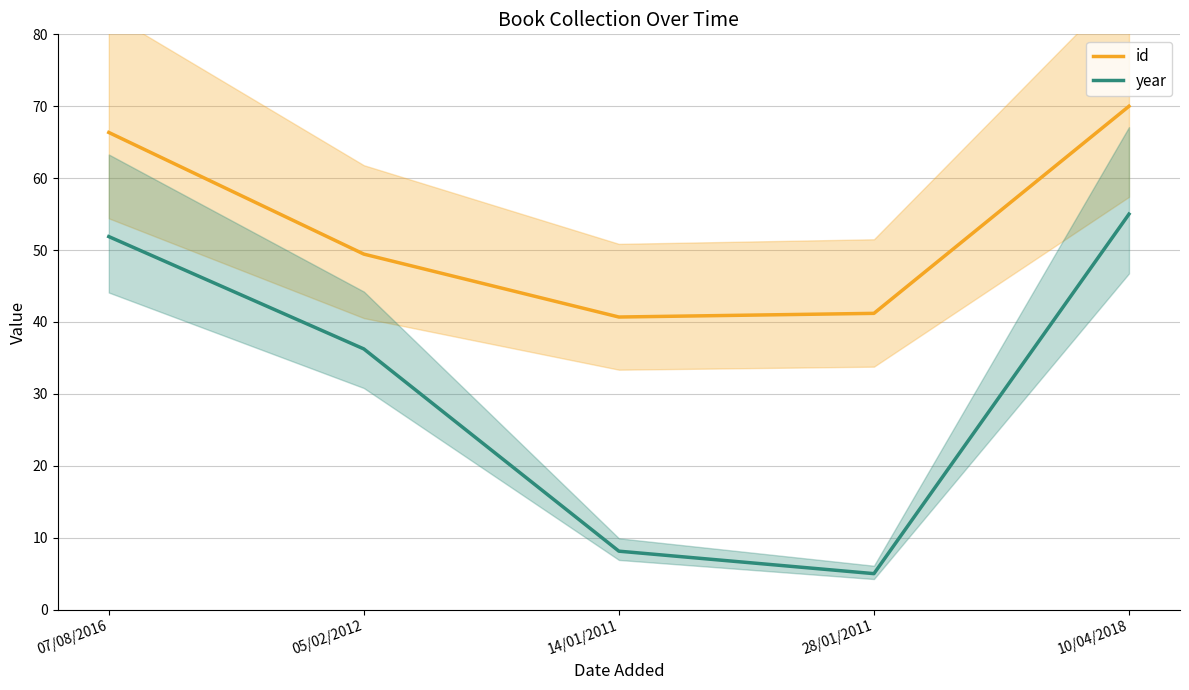

List the series in order of their overall mean, lowest first.

year, id